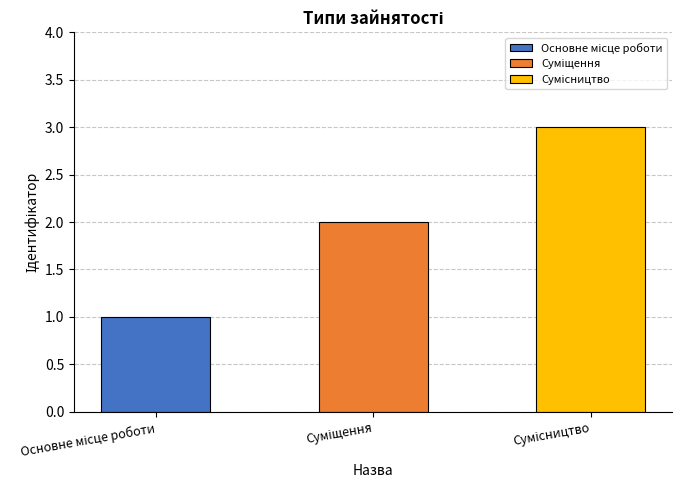

Reading left to right, list all the values displayed in this chart.

1	2	3